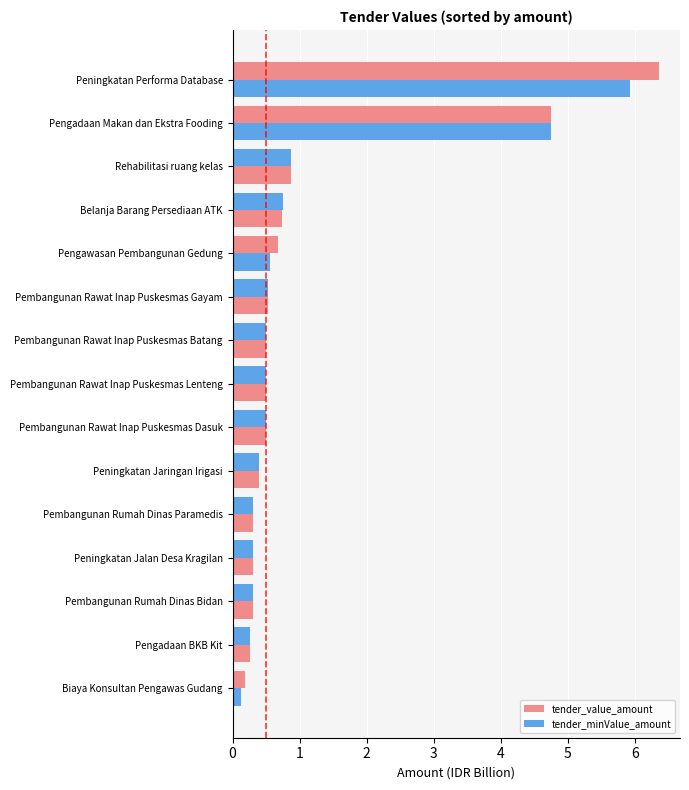

Which series has the largest total across all categories?

tender_value_amount